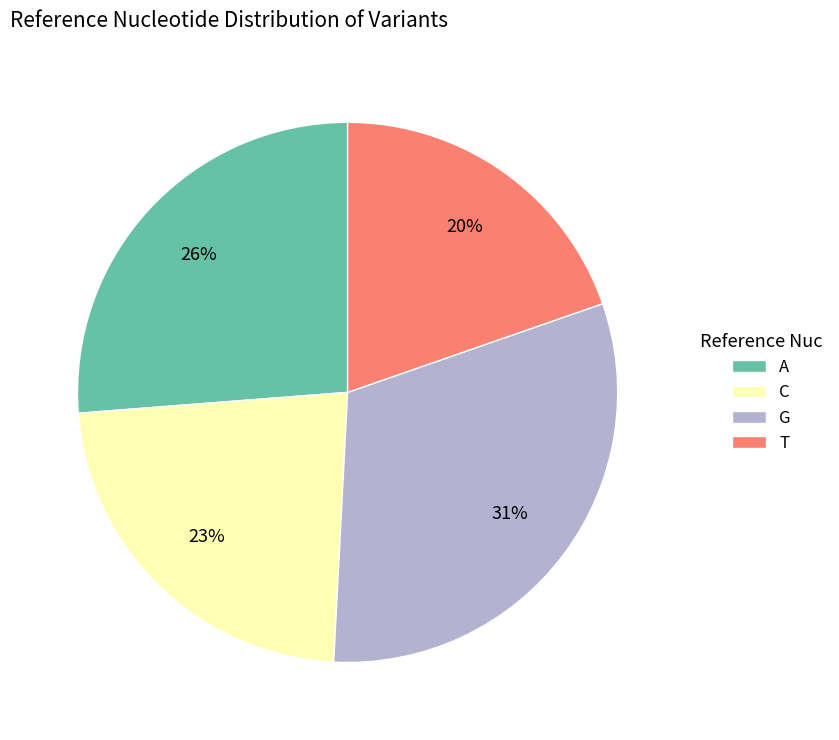

Which has a higher value, A or G?

G